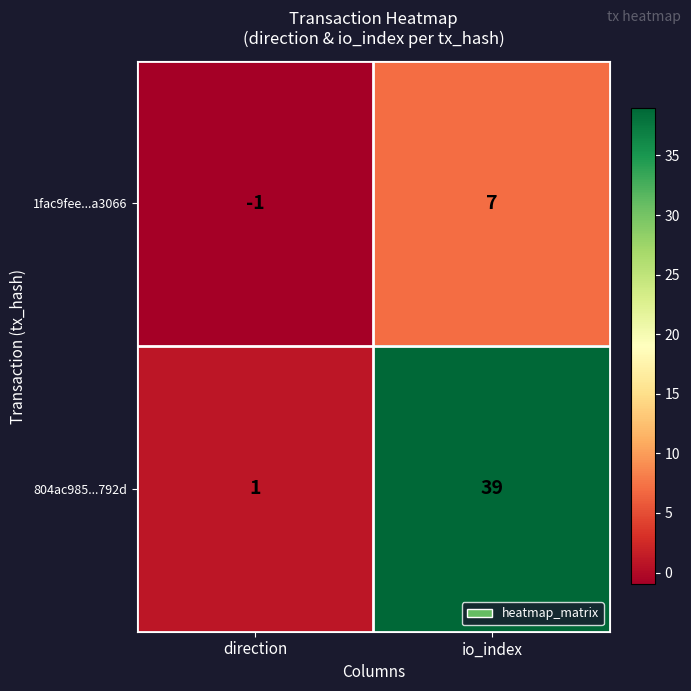

At direction, list the series in order from smallest to largest.

1fac9fee...a3066, 804ac985...792d